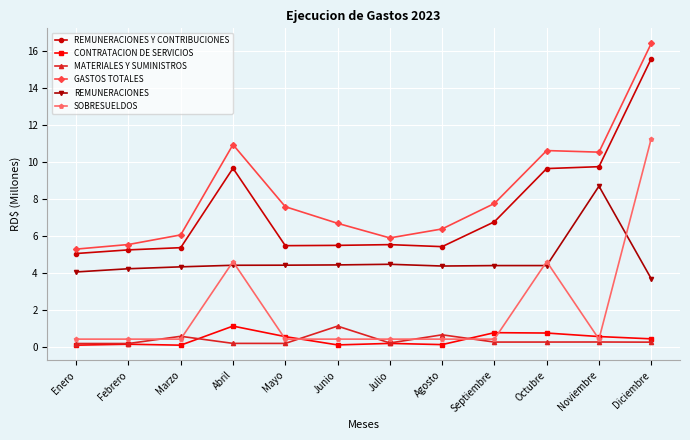

What is the value of the REMUNERACIONES Y CONTRIBUCIONES point at the 3rd from the left?

5.3